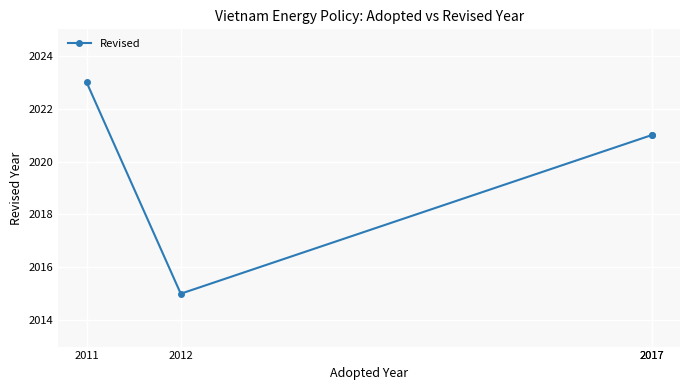

What is the minimum value shown in the chart?

2015